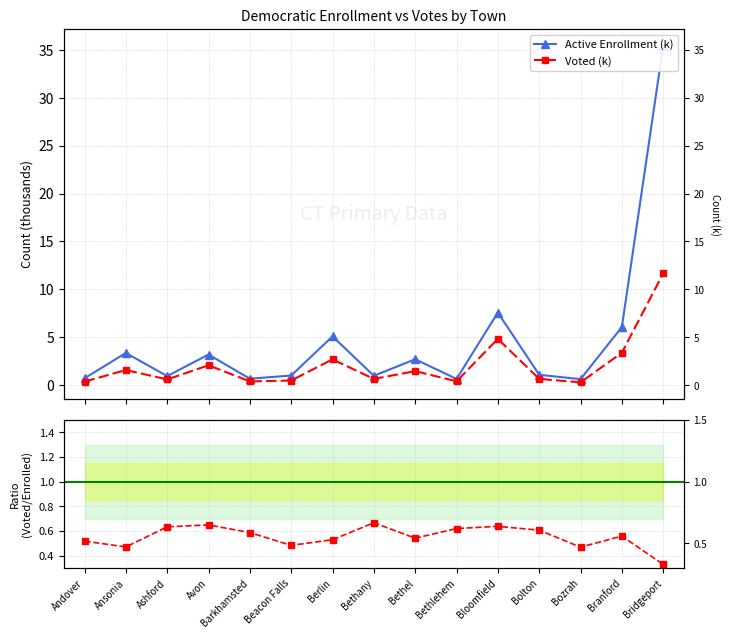

Rank the series by their maximum value, from highest to lowest.

Active Enrollment (k), Voted (k), Ratio Voted/Enrolled